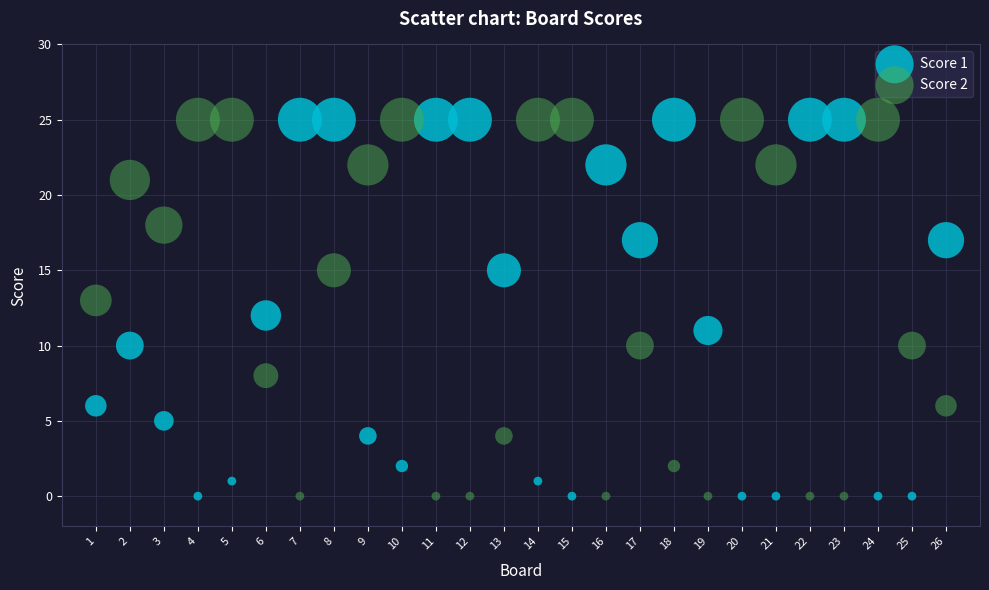

Across all data points, what is the range of Y values (max minus min)?

25